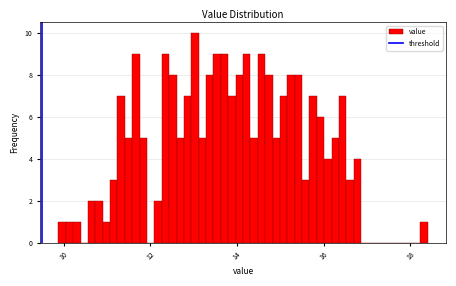

Around what value on the x-axis is the tallest bar? Give the approximate position of its centre, as read against the axis.

13.0